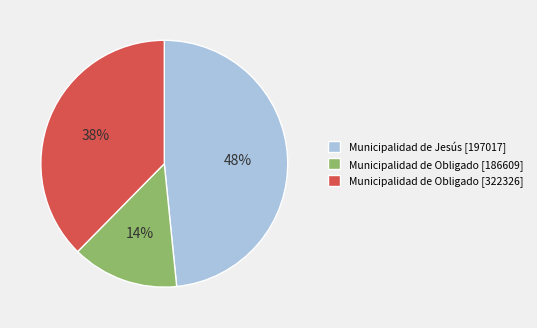

What is the largest slice in the pie chart?

Municipalidad de Jesús [197017]